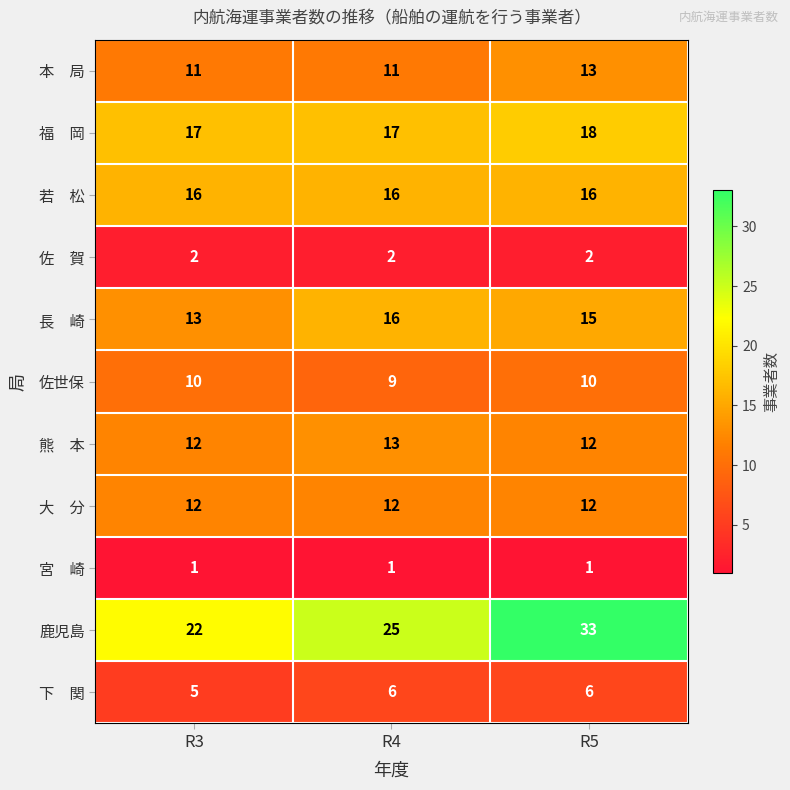

Which series changed the most between R4 and R5?

鹿児島